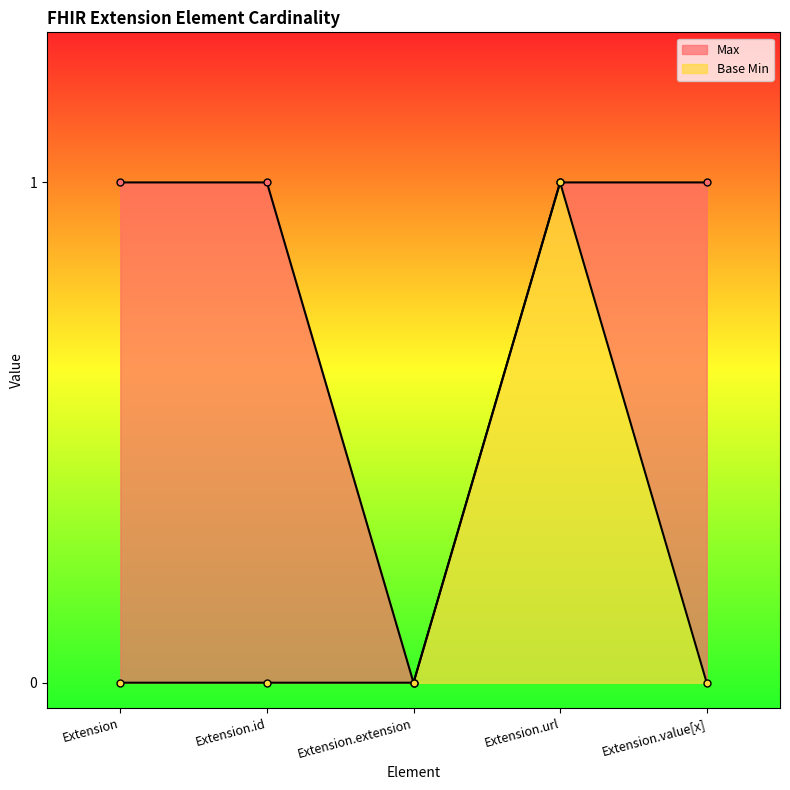

At which category is the sum across all series the highest?

Extension.url